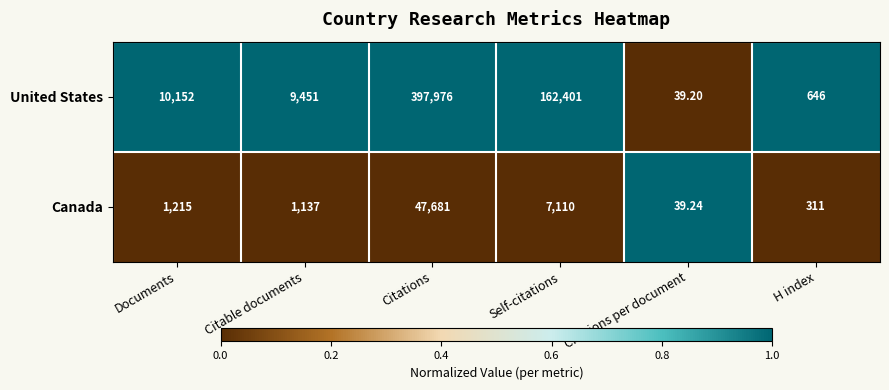

Rank the series at Citations from highest to lowest value.

United States, Canada